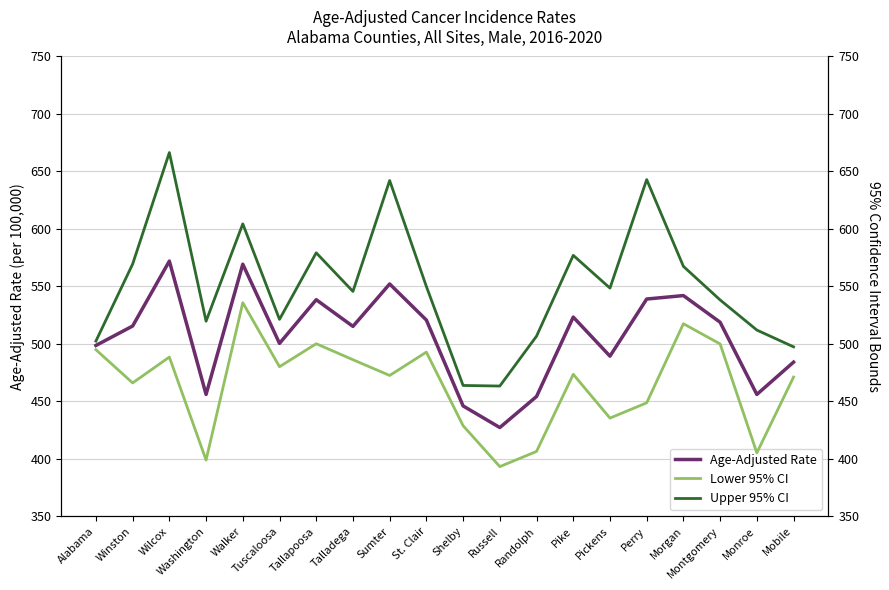

Between Alabama and Walker, which series saw the biggest shift?

Upper 95% CI